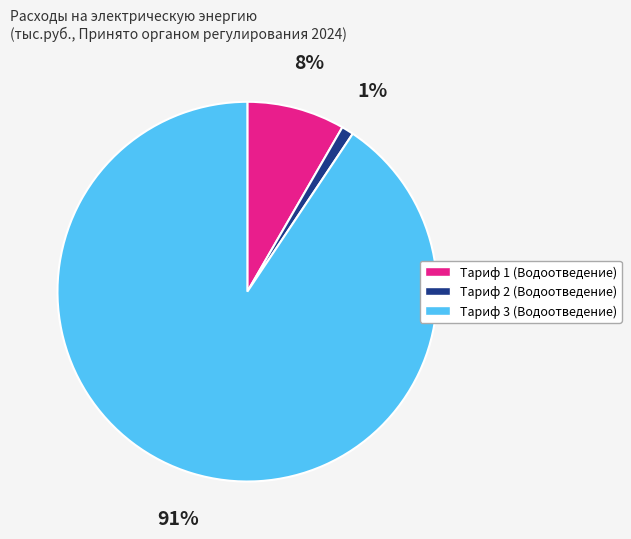

What percentage is the Тариф 1 (Водоотведение) slice, to the nearest percent?

8%